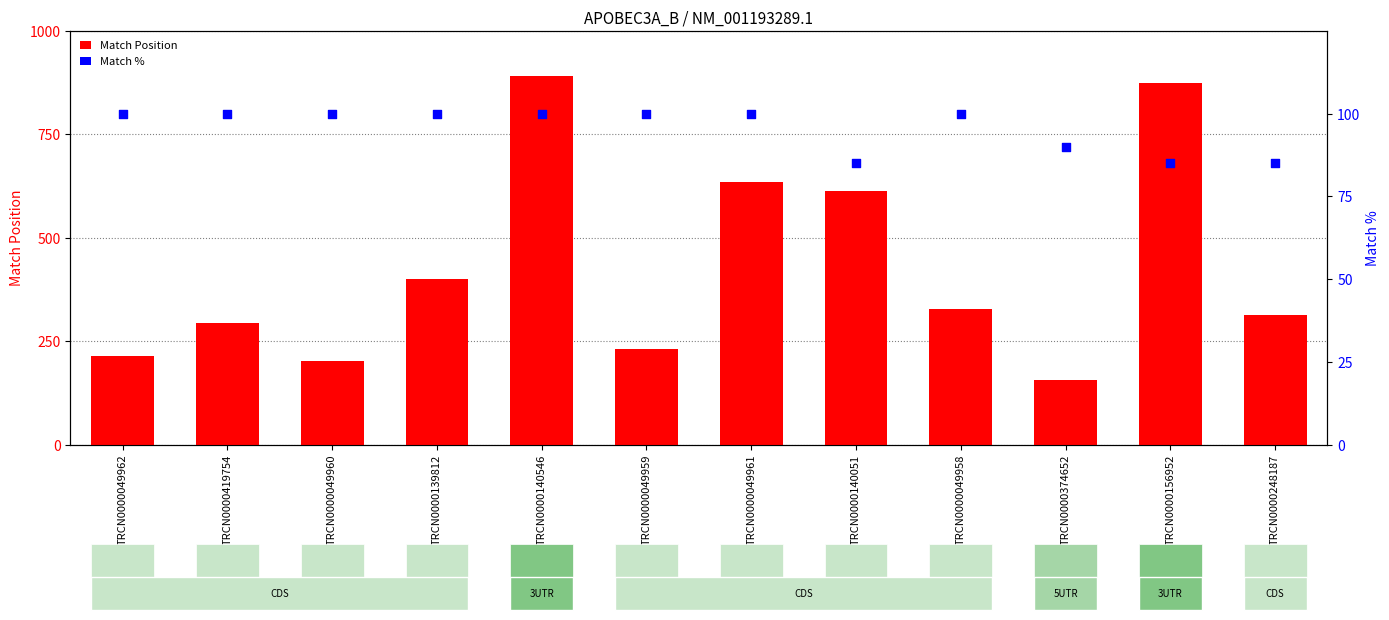

Which series has the widest spread of Y values?

Match Position